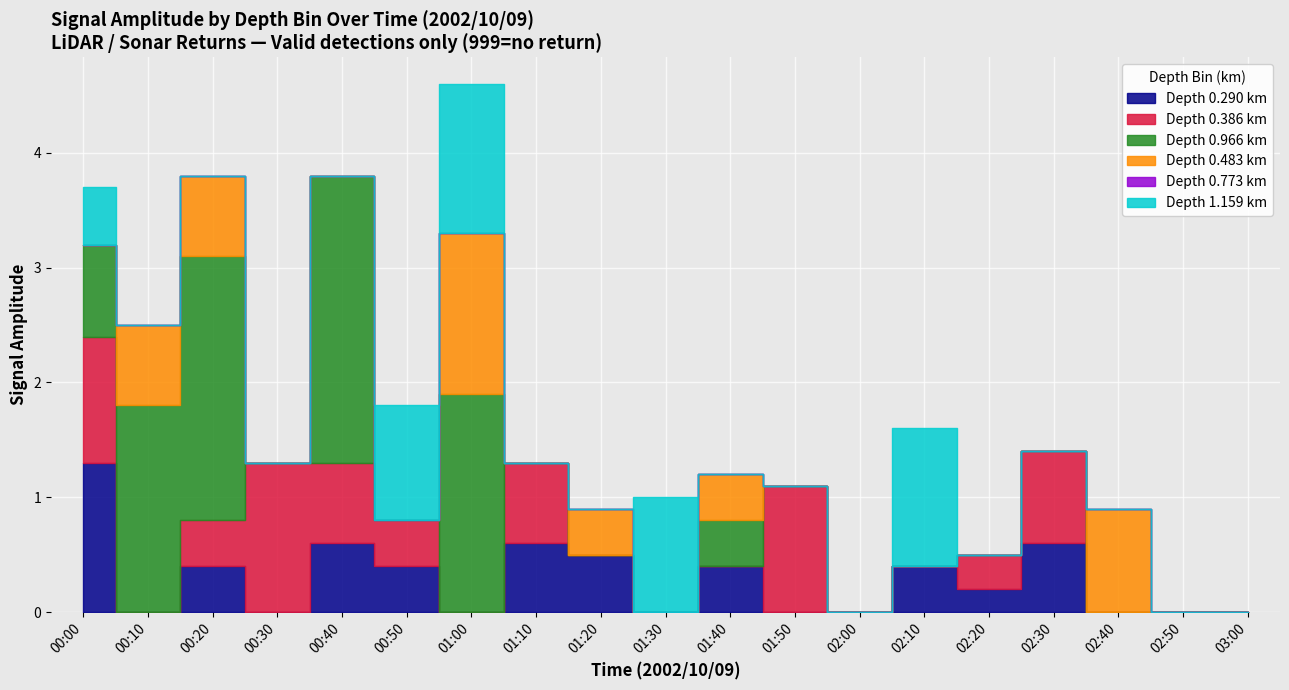

At 1.545, list the series in order from smallest to largest.

0.386, 0.290, 0.966, 0.483, 0.773, 1.159